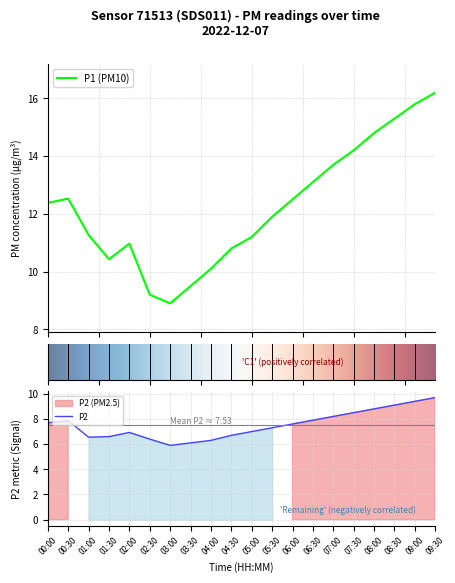

True or false: P1 and P2 intersect in this chart.

False